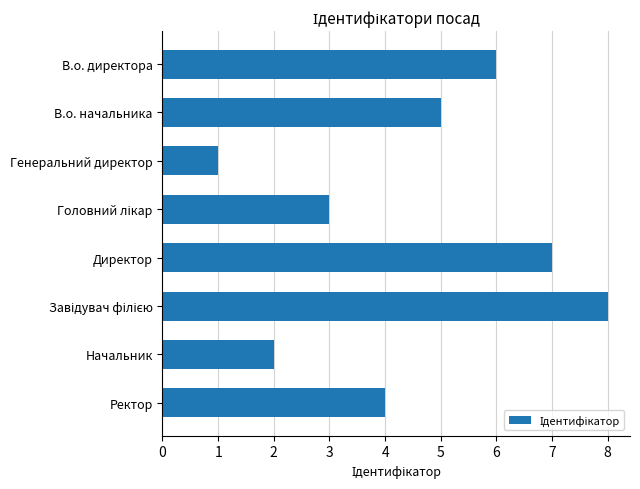

What is the sum of the values at Генеральний директор and В.о. директора?

7